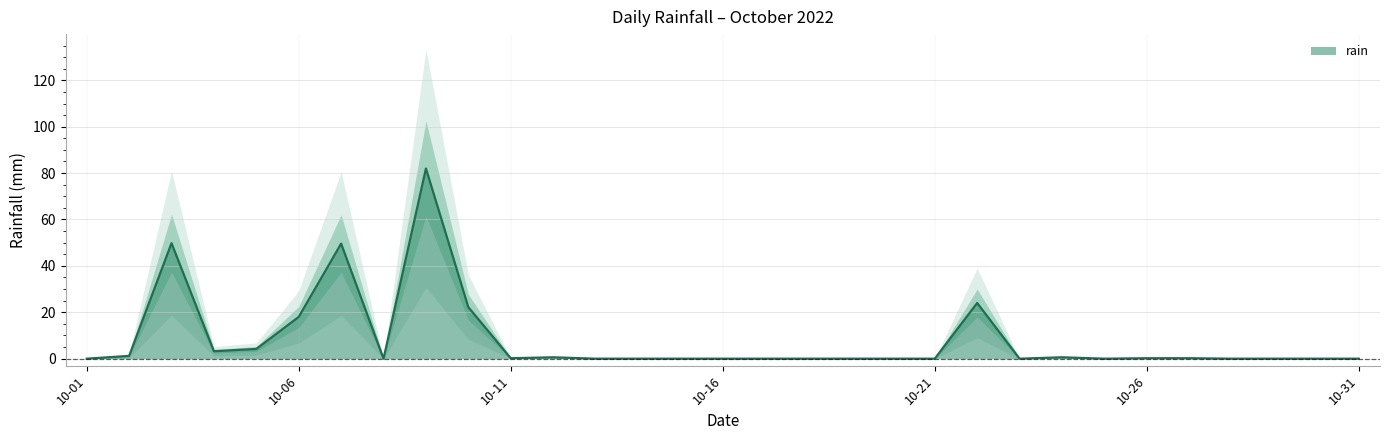

How many interior local valleys (lower than both neighbors) does the data have?

5